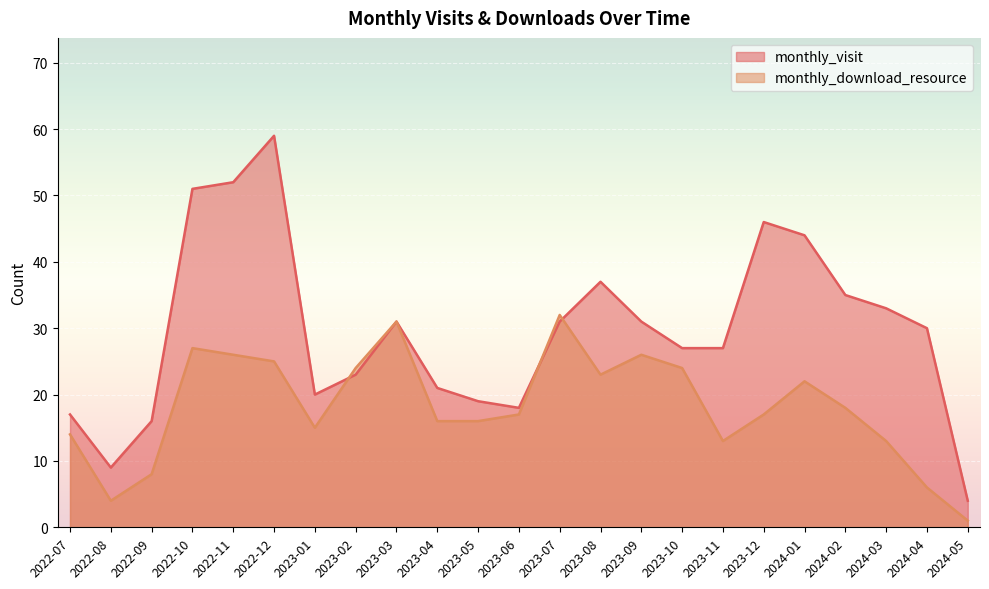

True or false: monthly_visit has more than 1 interior local peaks.

True